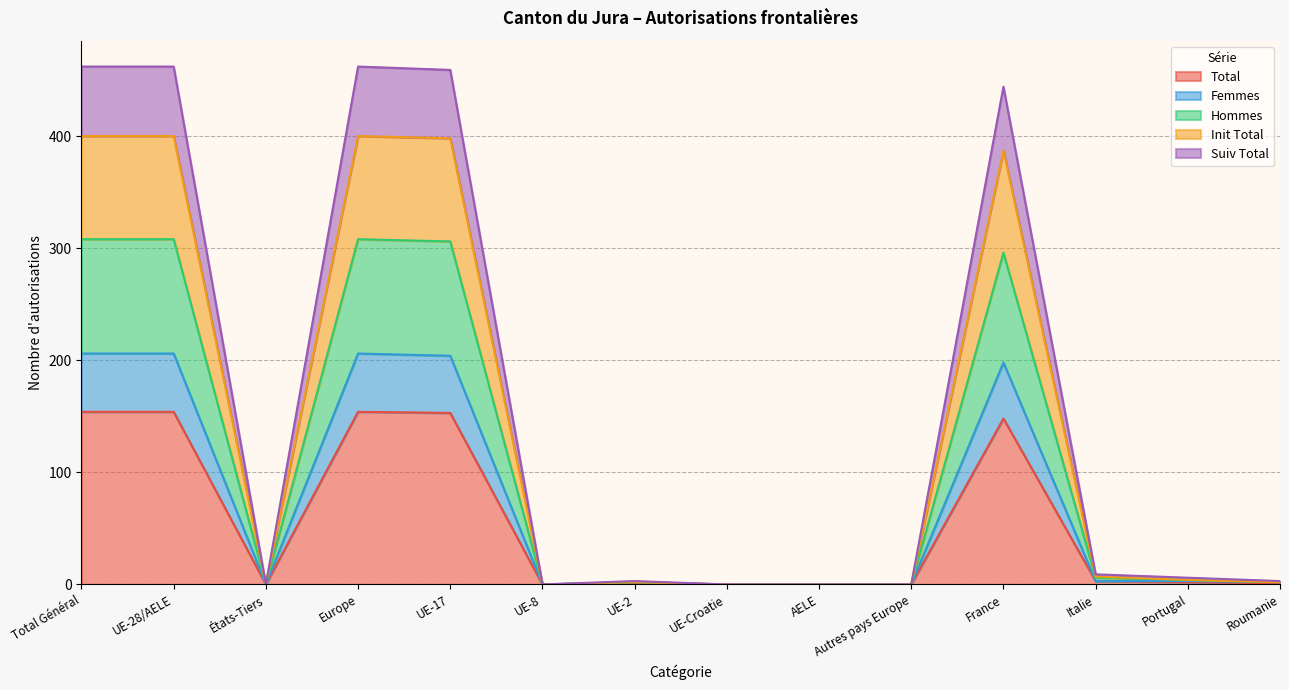

At which category is the sum across all series the highest?

Total Général